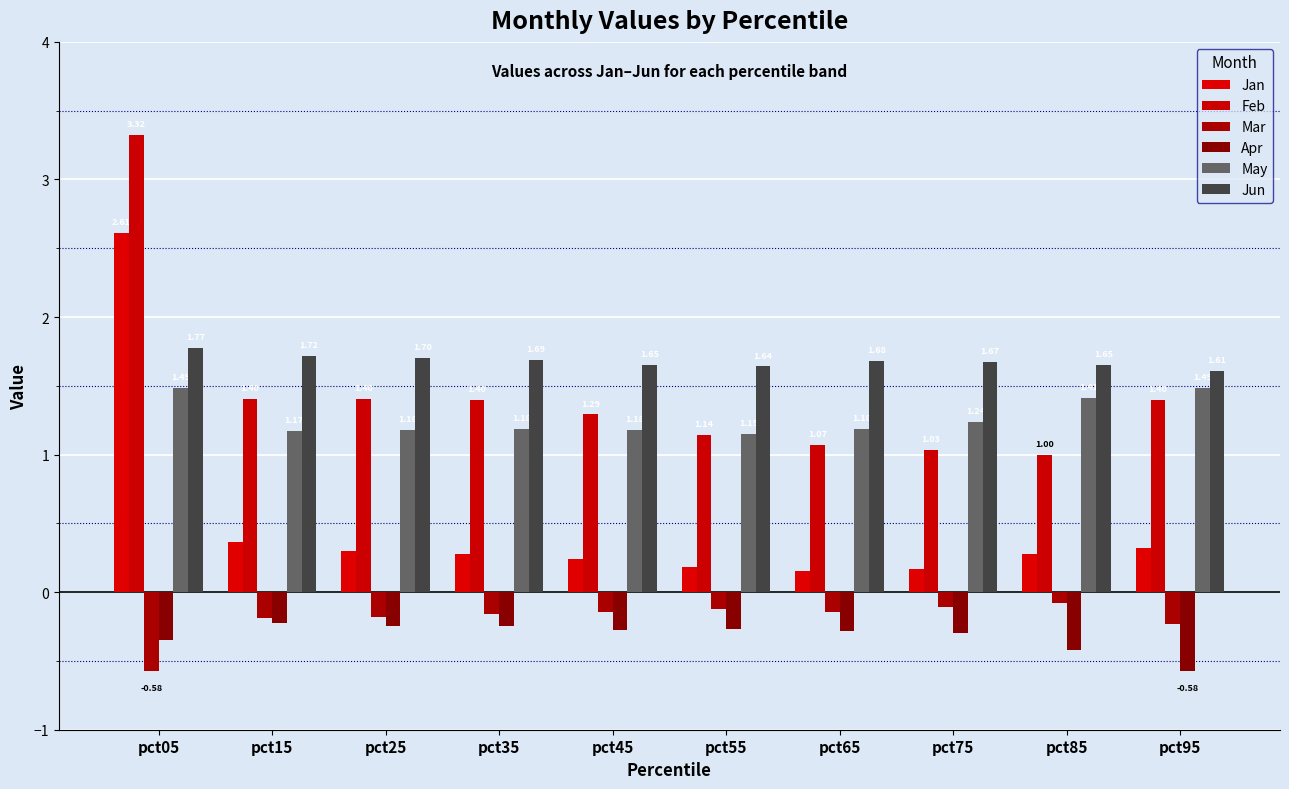

Reading left to right, what are all the values shown in this chart?

Jan: 2.6	0.4	0.3	0.3	0.2	0.2	0.2	0.2	0.3	0.3
Feb: 3.3	1.4	1.4	1.4	1.3	1.1	1.1	1.0	1.0	1.4
Mar: -0.6	-0.2	-0.2	-0.2	-0.1	-0.1	-0.1	-0.1	-0.1	-0.2
Apr: -0.3	-0.2	-0.2	-0.2	-0.3	-0.3	-0.3	-0.3	-0.4	-0.6
May: 1.5	1.2	1.2	1.2	1.2	1.1	1.2	1.2	1.4	1.5
Jun: 1.8	1.7	1.7	1.7	1.7	1.6	1.7	1.7	1.7	1.6